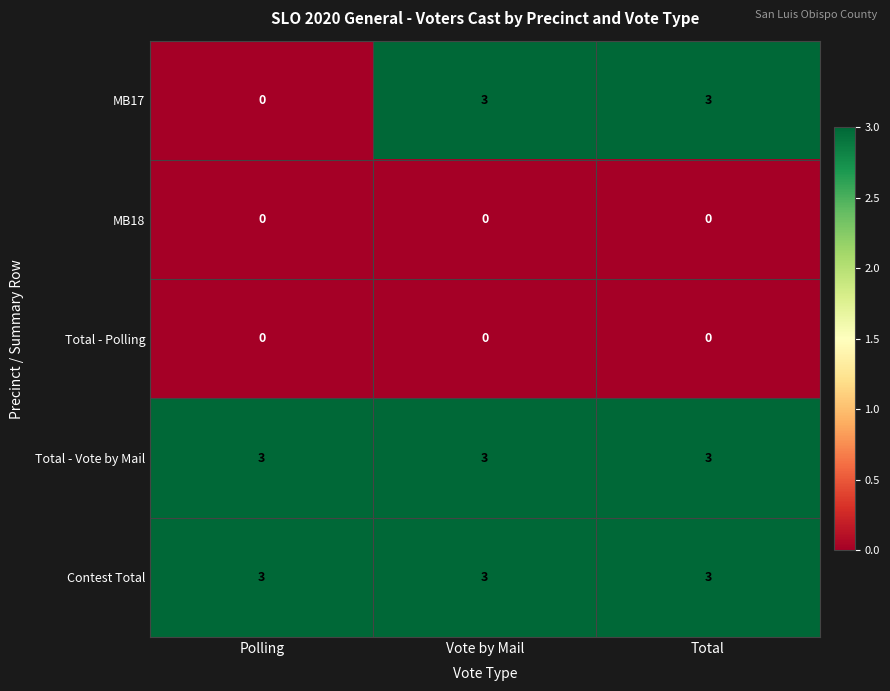

Reading left to right, what are all the values shown in this chart?

MB17: 0	3	3
MB18: 0	0	0
Total - Polling: 0	0	0
Total - Vote by Mail: 3	3	3
Contest Total: 3	3	3